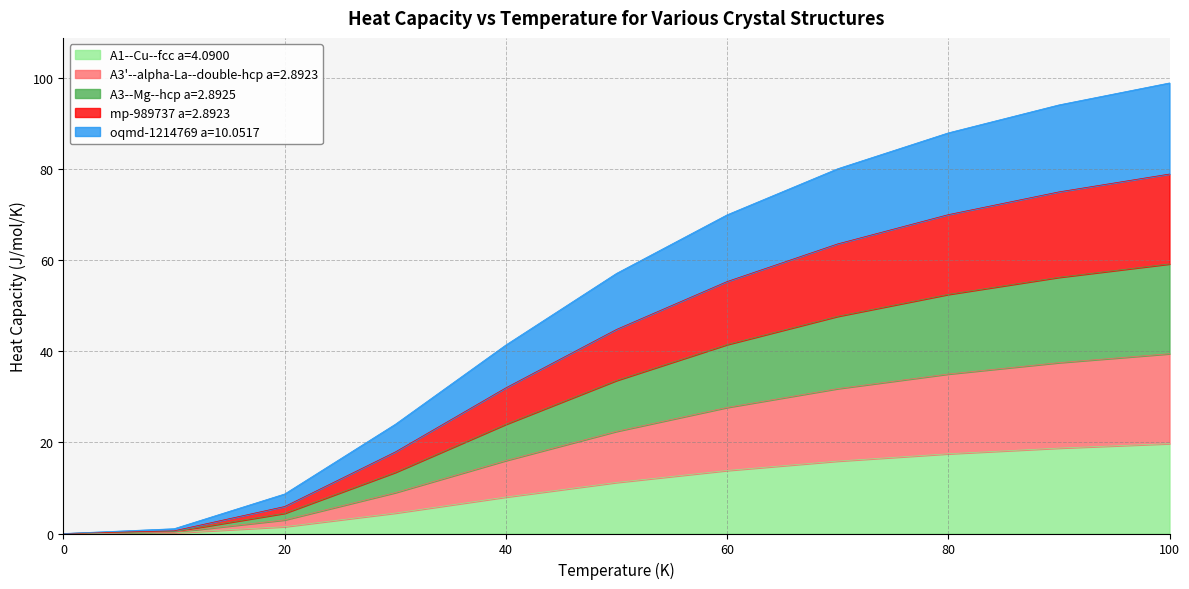

Where does the oqmd-1214769 a=10.0517 series first go above 57?

50